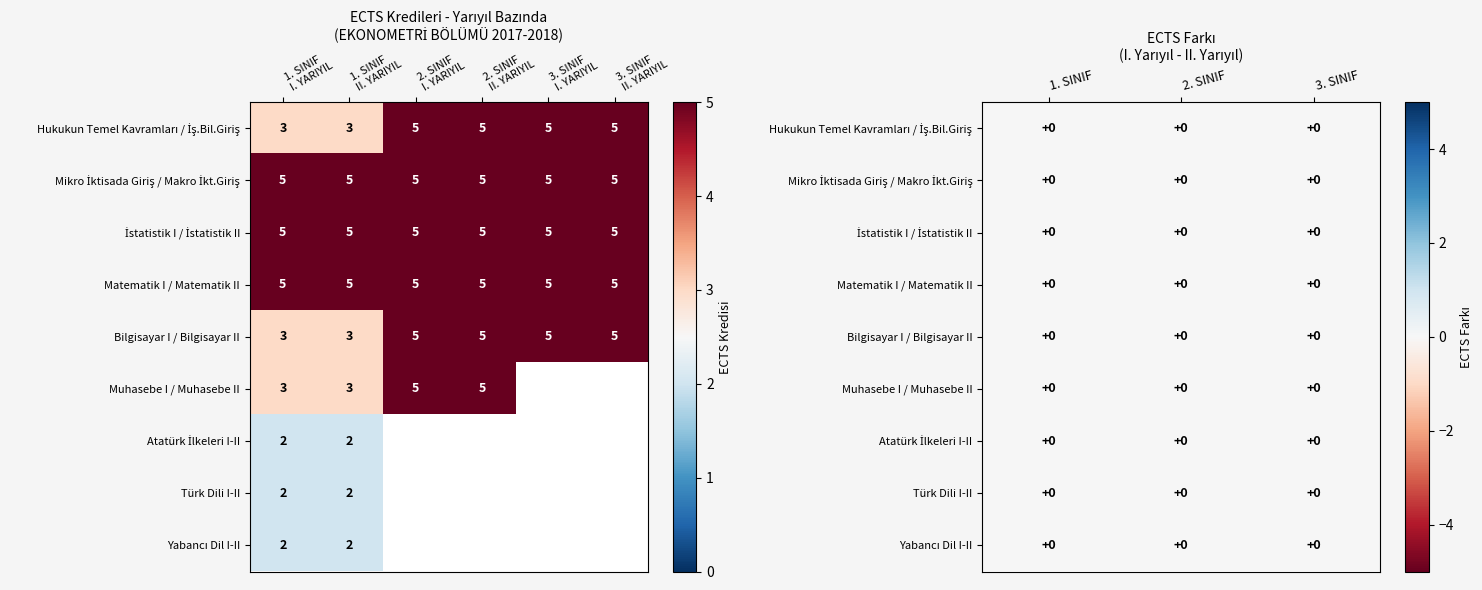

Rank the series at Matematik I from lowest to highest value.

1. SINIF II. YARIYIL, 2. SINIF I. YARIYIL, 2. SINIF II. YARIYIL, 3. SINIF I. YARIYIL, 3. SINIF II. YARIYIL, 1. SINIF I. YARIYIL